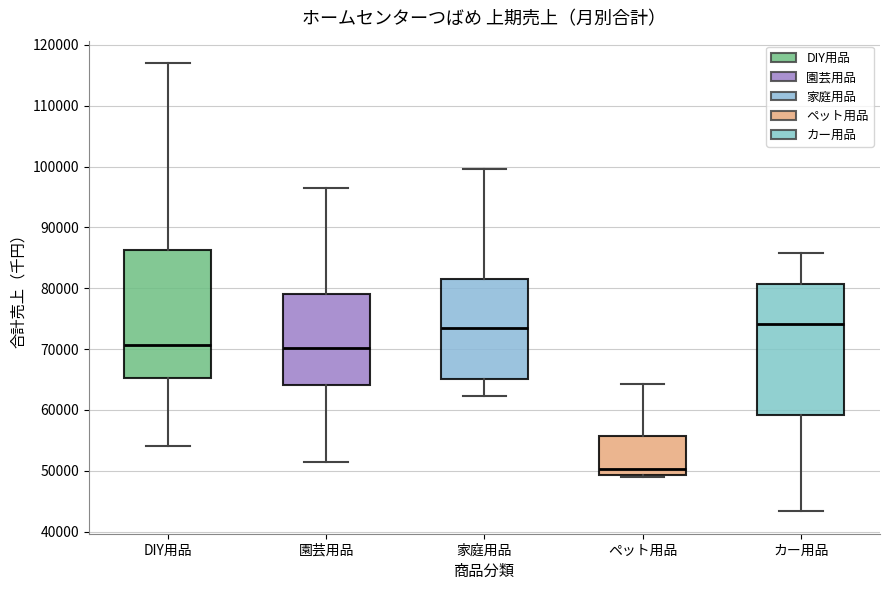

Where is the upper edge of the box for ペット用品 on the y-axis? The values are not printed on the chart, so give them approximately, as read against the axis.

56000